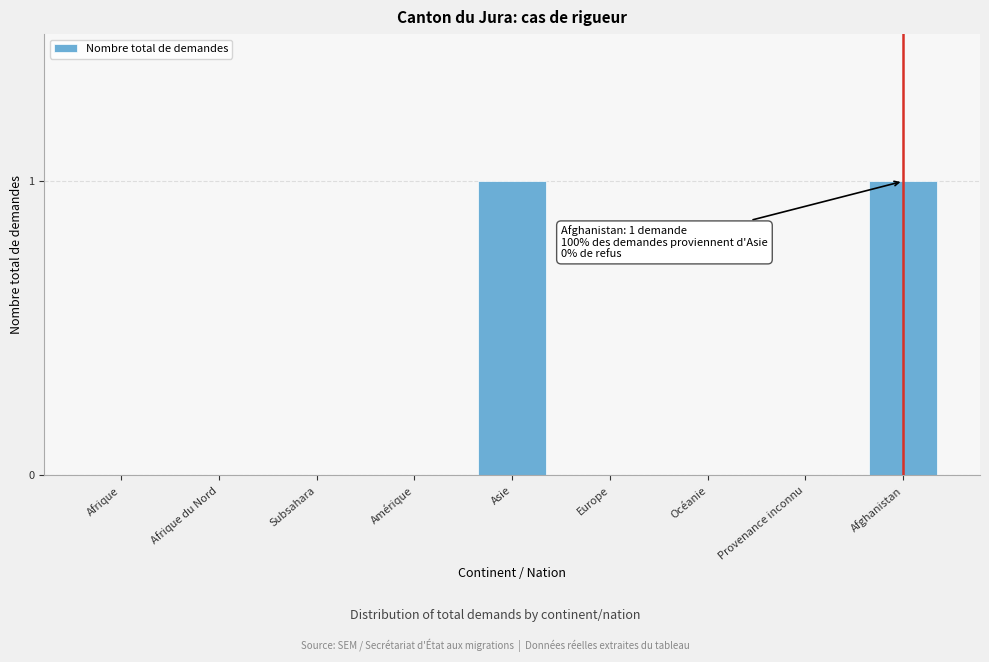

Reading left to right, what are all the values shown in this chart?

Afrique=0	Afrique du Nord=0	Subsahara=0	Amérique=0	Asie=1	Europe=0	Océanie=0	Provenance inconnu=0	Afghanistan=1